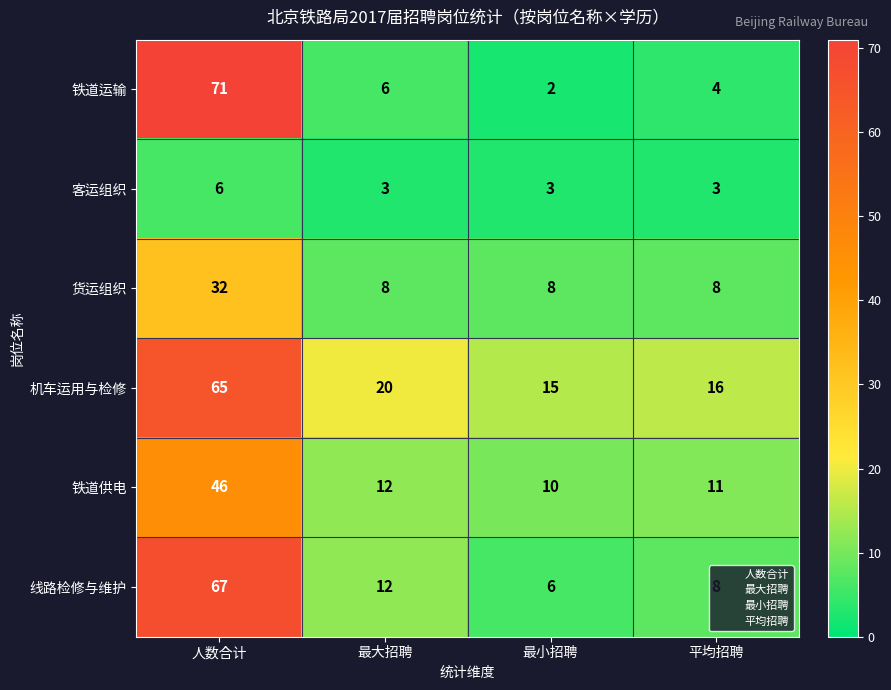

What is the total value across all series at 最大招聘?

61